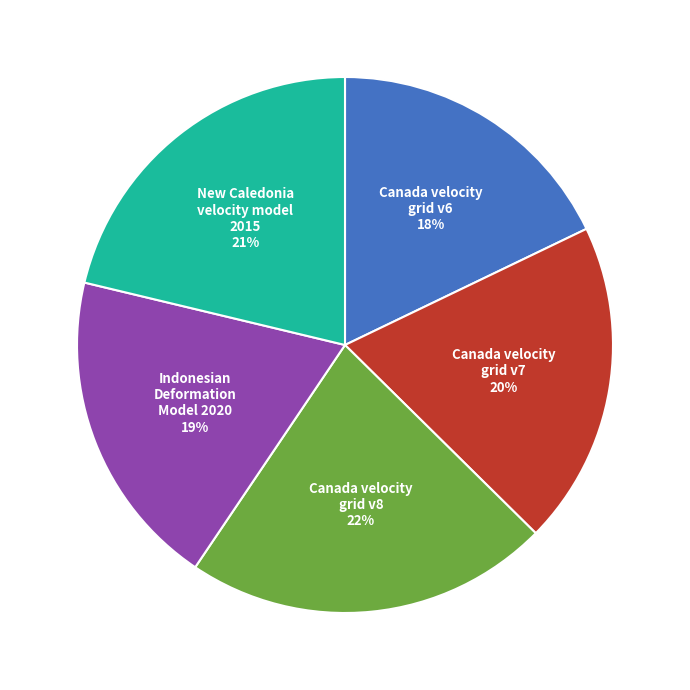

The Canada velocity grid v6 slice represents 18% of the pie. True or false?

True